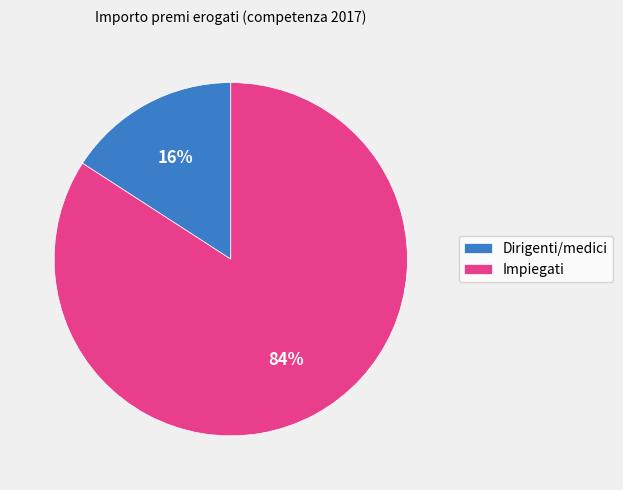

To the nearest percent, what is the combined percentage of Impiegati and Dirigenti/medici?

100%